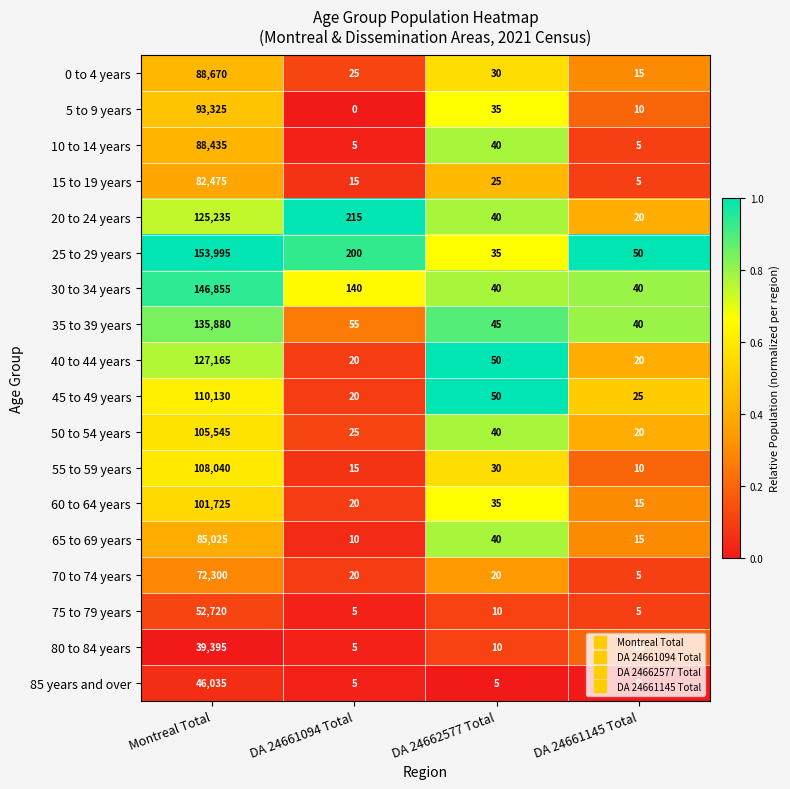

List the labels in order of 5 to 9 years value, smallest first.

DA 24661094 Total, DA 24661145 Total, DA 24662577 Total, Montreal Total